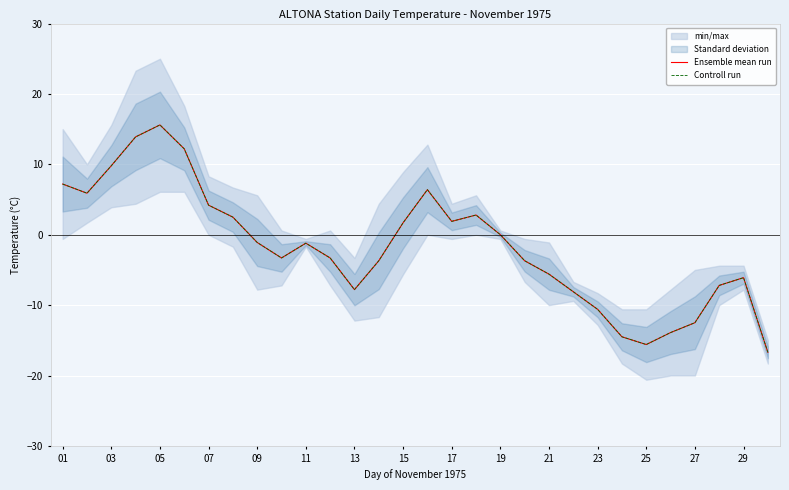

Between 21 and 25, which is larger?

21